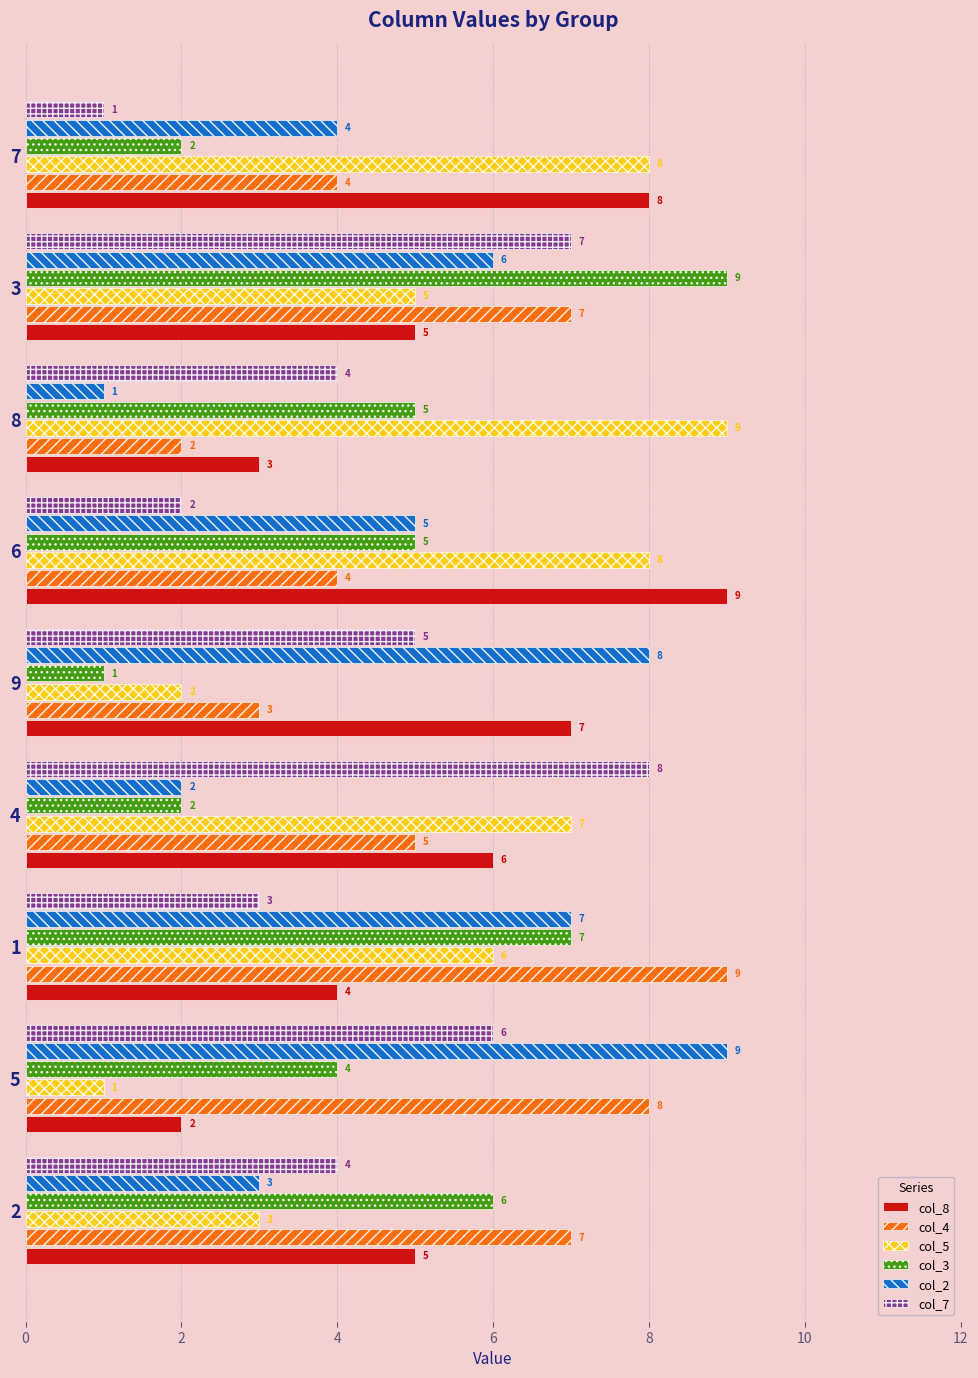

How many col_8 values are between 4 and 7?

5